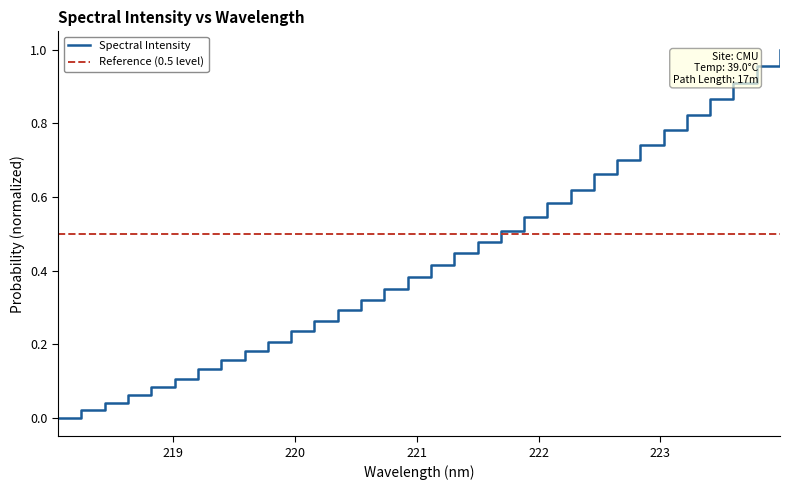

What is the sum of the values at 223.0264 and 223.2172?

1.6